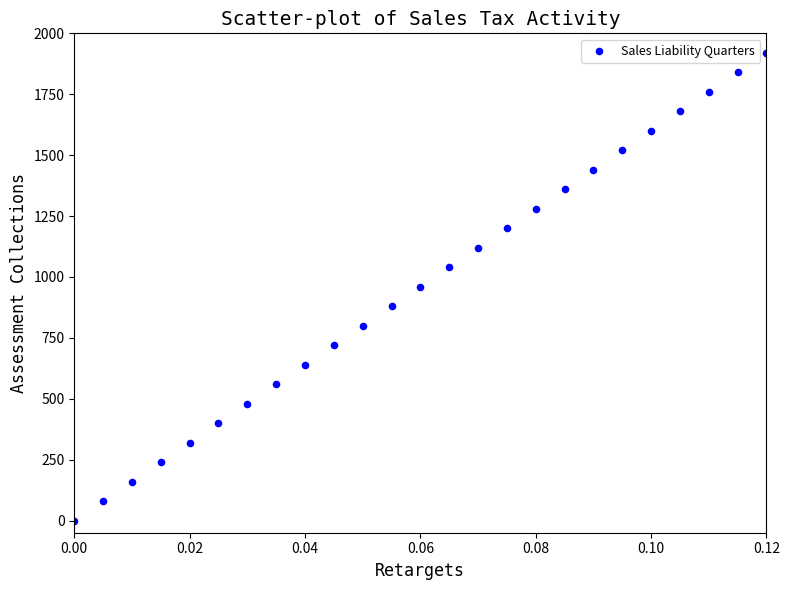

What is the range of Y values (max minus min)?

1920